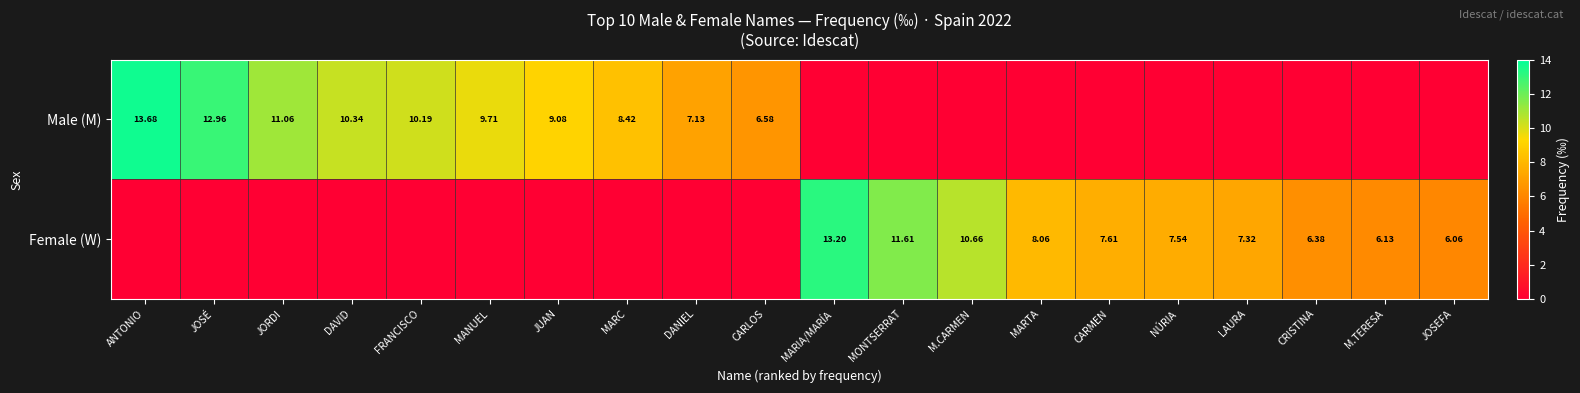

Which series has the largest total across all categories?

Male (M)